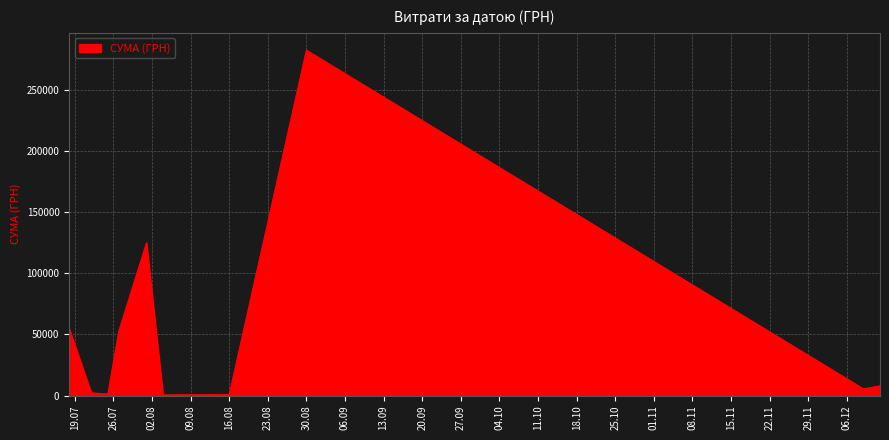

What is the greatest value displayed?

282495.1